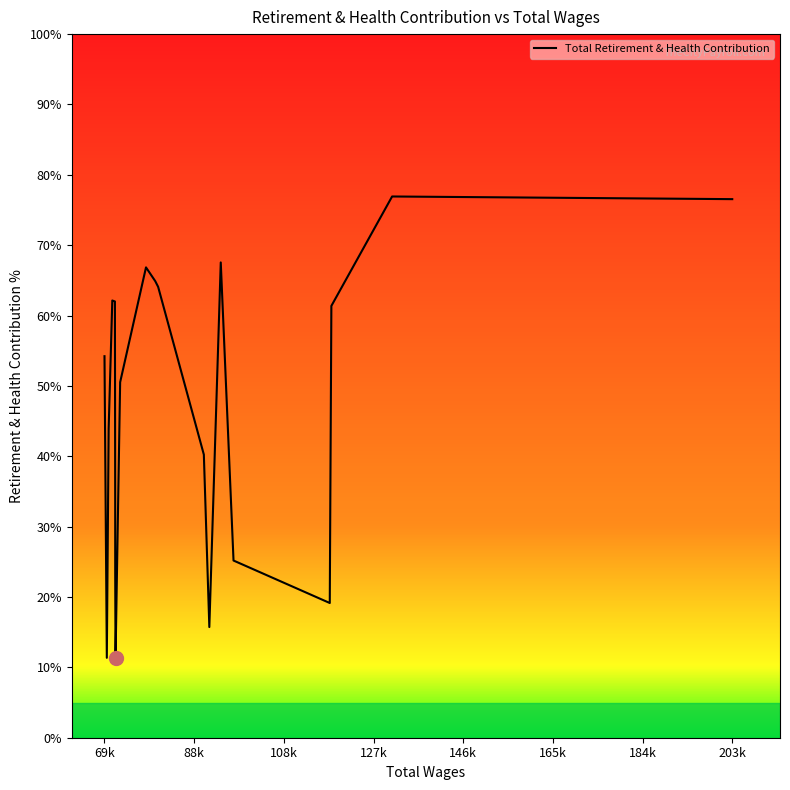

What is the minimum value shown in the chart?

11.3